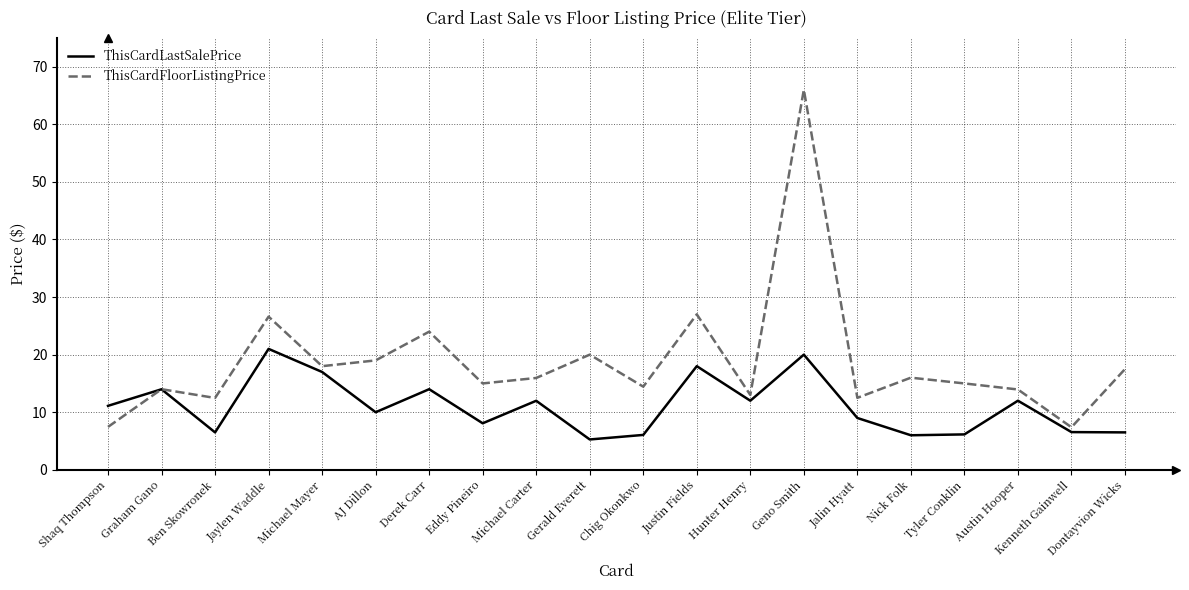

How many interior local valleys does the ThisCardFloorListingPrice series have?

7